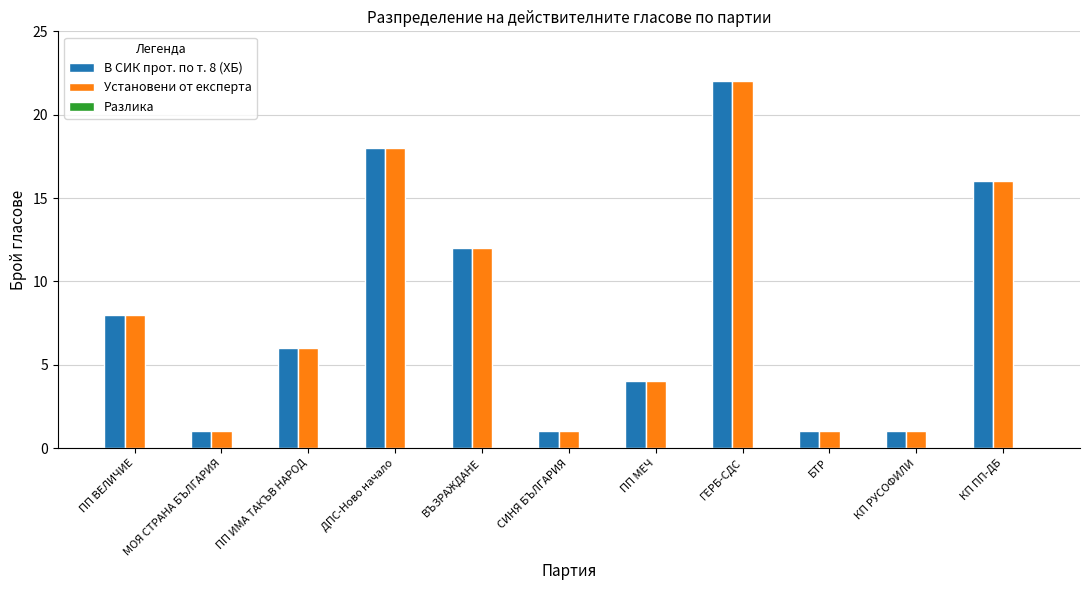

The В СИК прот. по т. 8 (ХБ) series shows 12 at ГЕРБ-СДС. True or false?

False